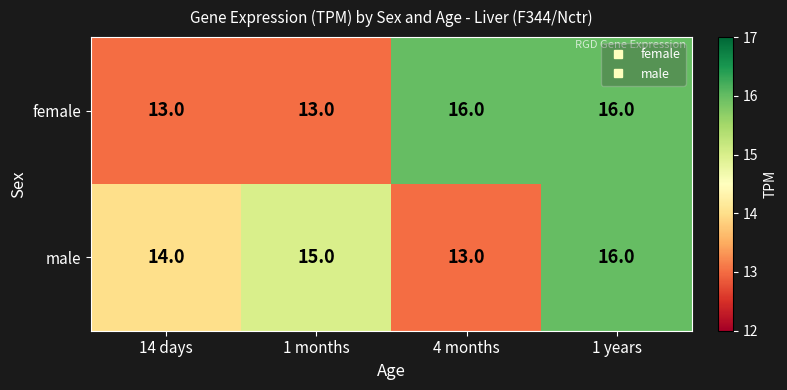

What is the total value across all series at 4 months?

29